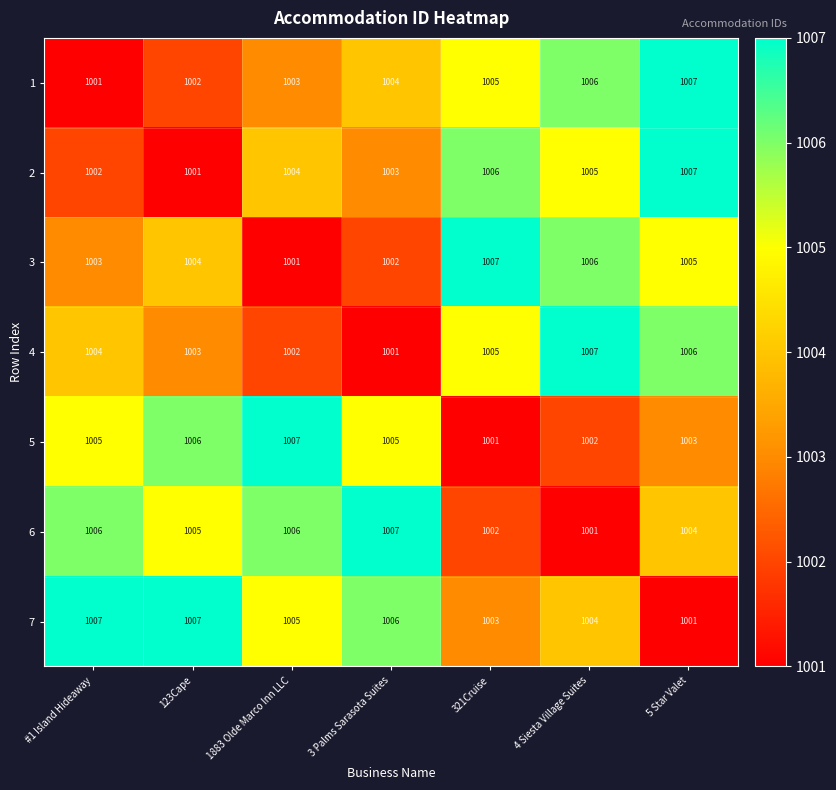

At which category is the sum across all series the highest?

5 Star Valet